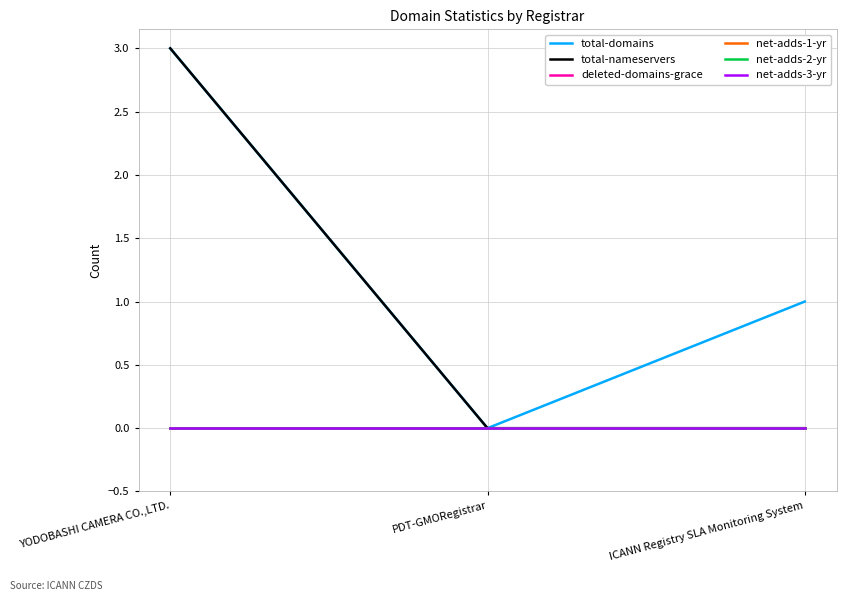

Does the chart display data point markers on the line(s)?

No